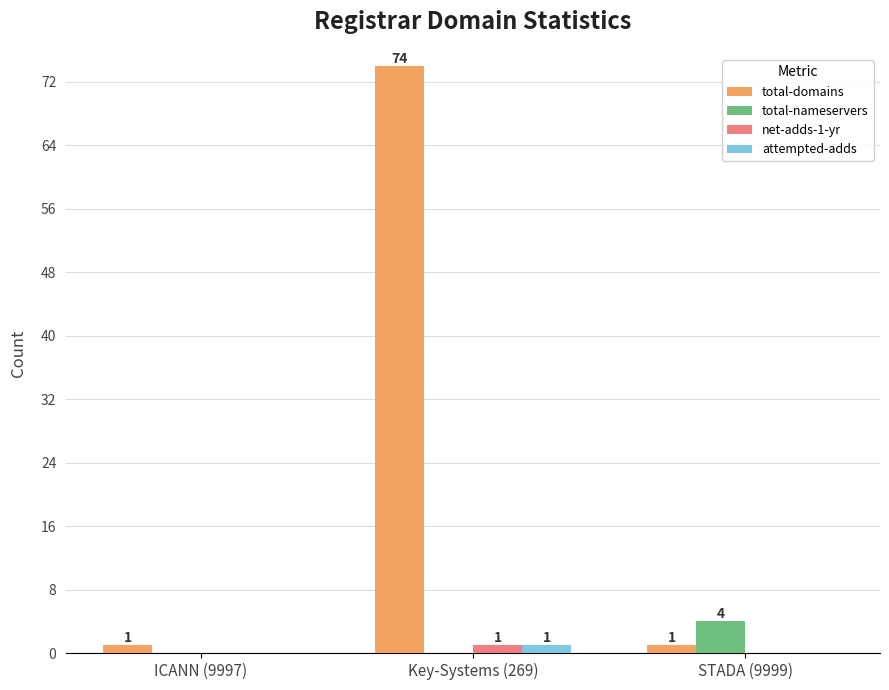

Are the bars horizontal?

No